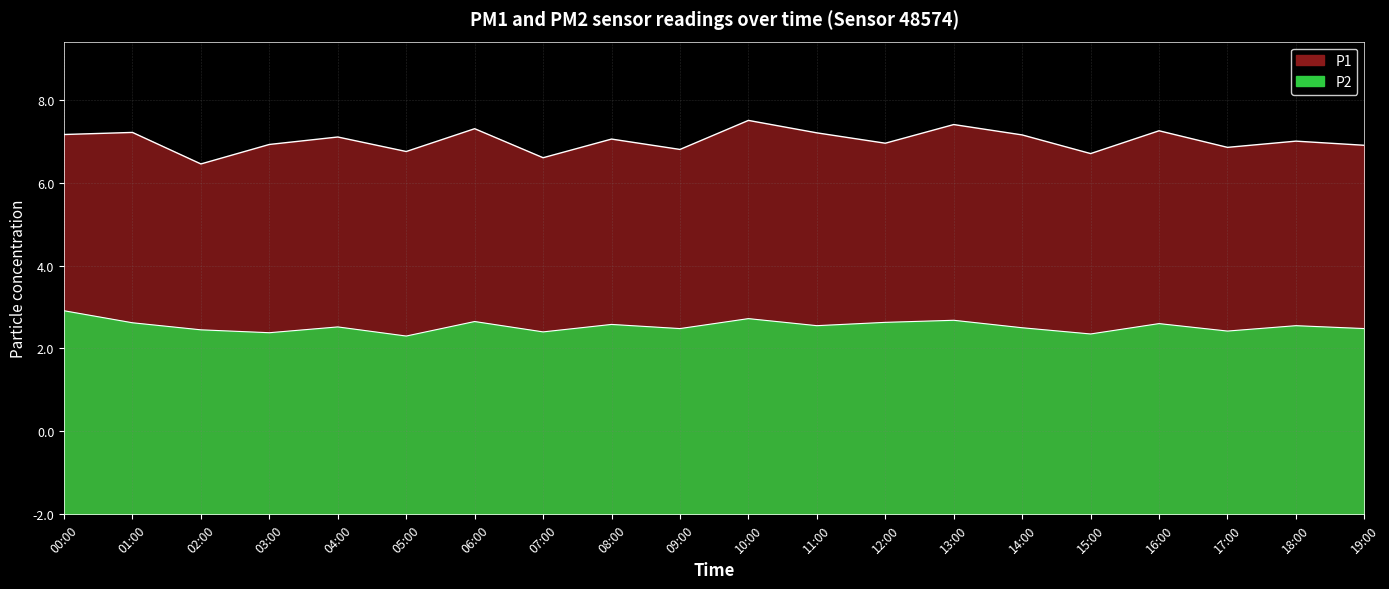

At which category does the chart reach its minimum across all series?

05:00